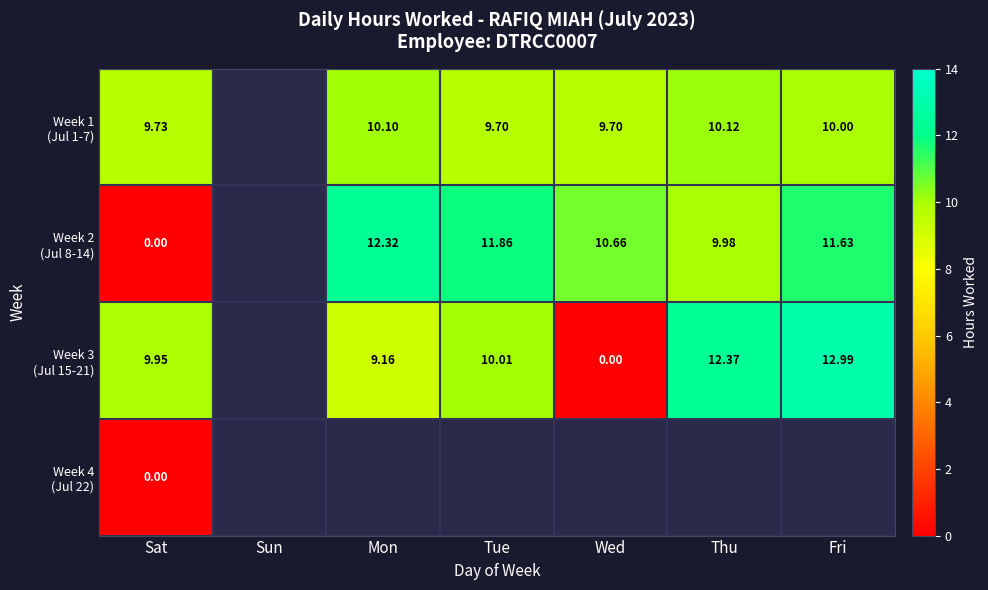

The value of Week 2 (Jul 8-14) at Fri is 11.6. True or false?

True